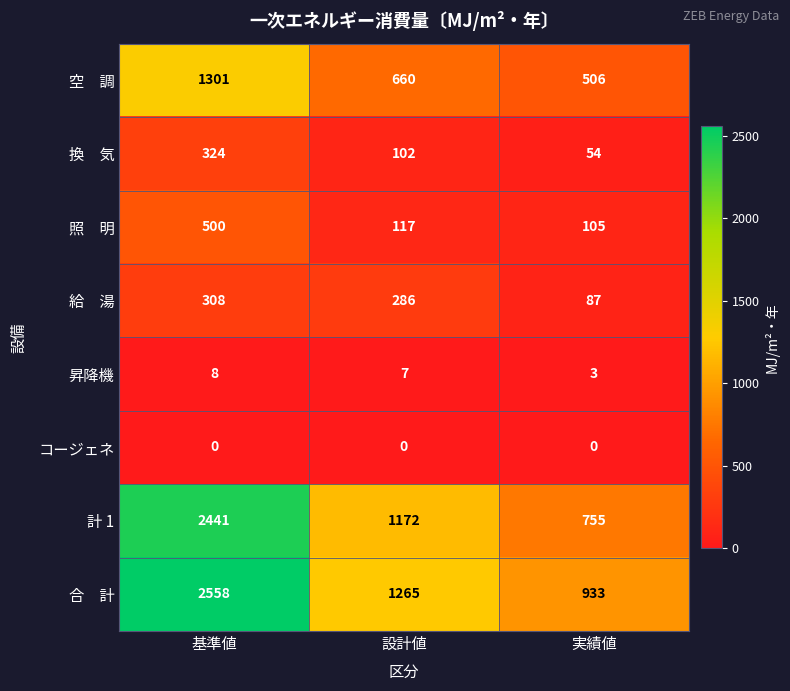

What is the difference between the maximum and minimum values in the 昇降機 series?

5